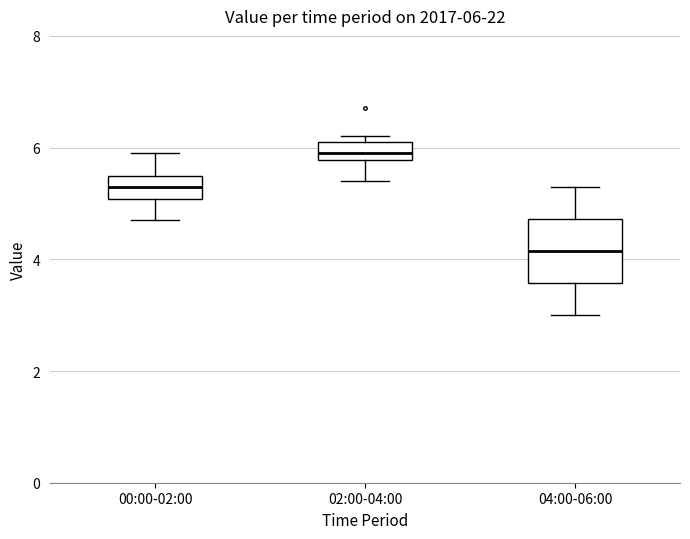

Which box has the highest median line?

02:00-04:00